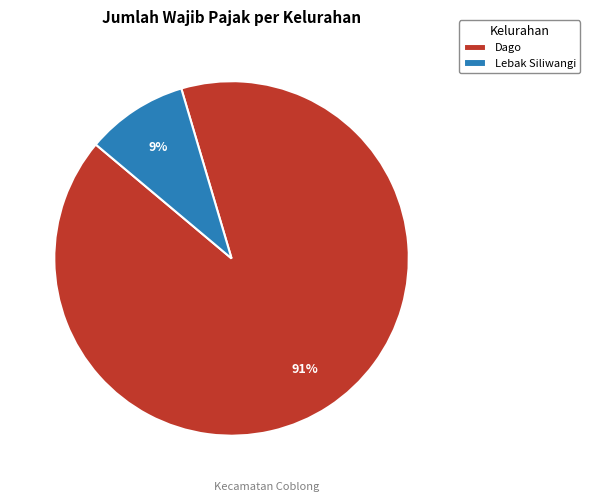

To the nearest percent, what is the average slice percentage?

50%